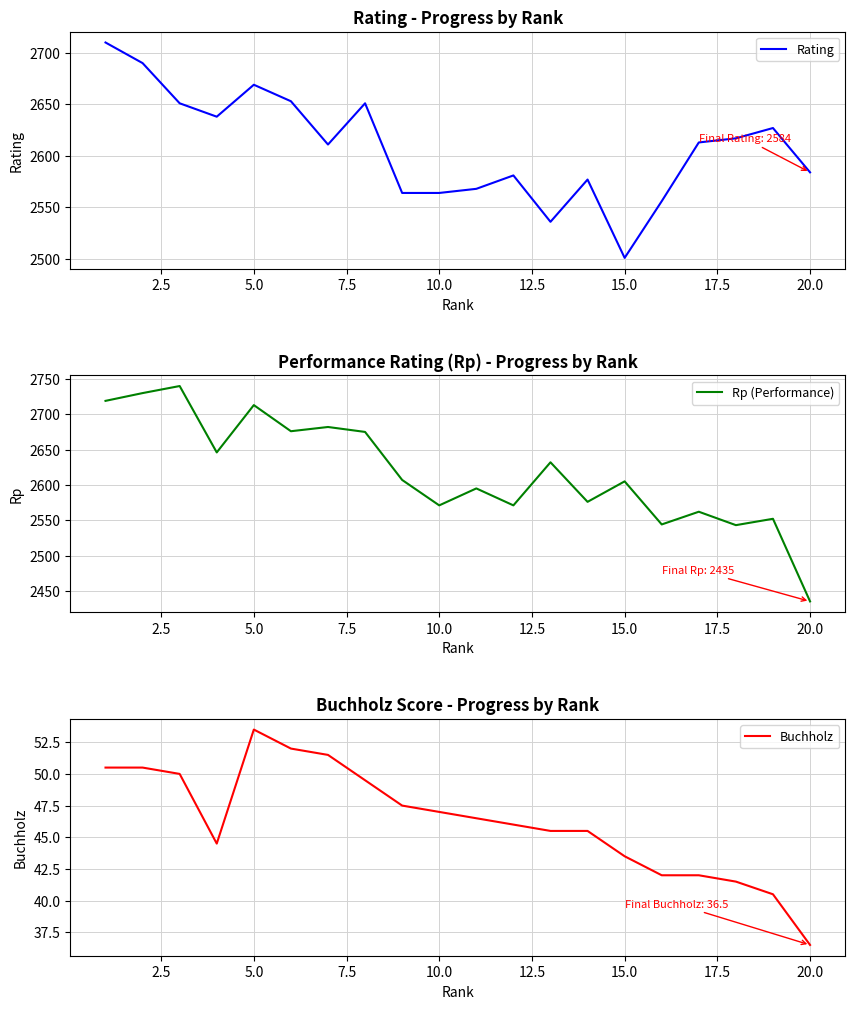

True or false: Rating has a value of 804.6 at 15.0.

False